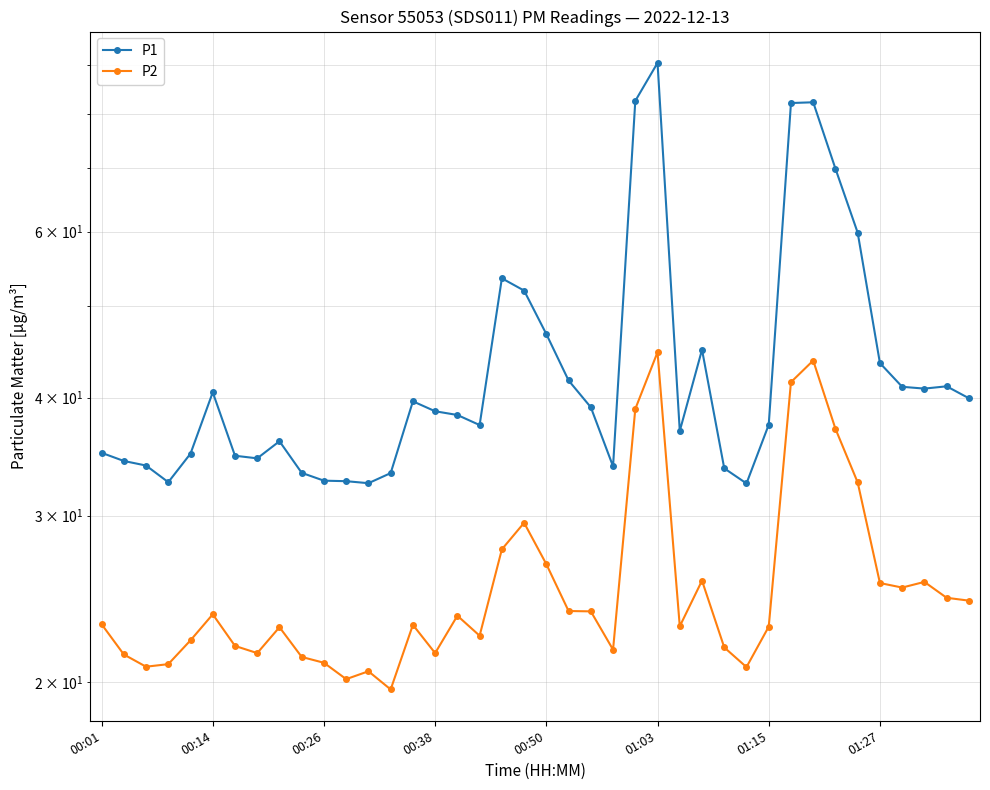

Where is P2 nearest to the value 32?

34